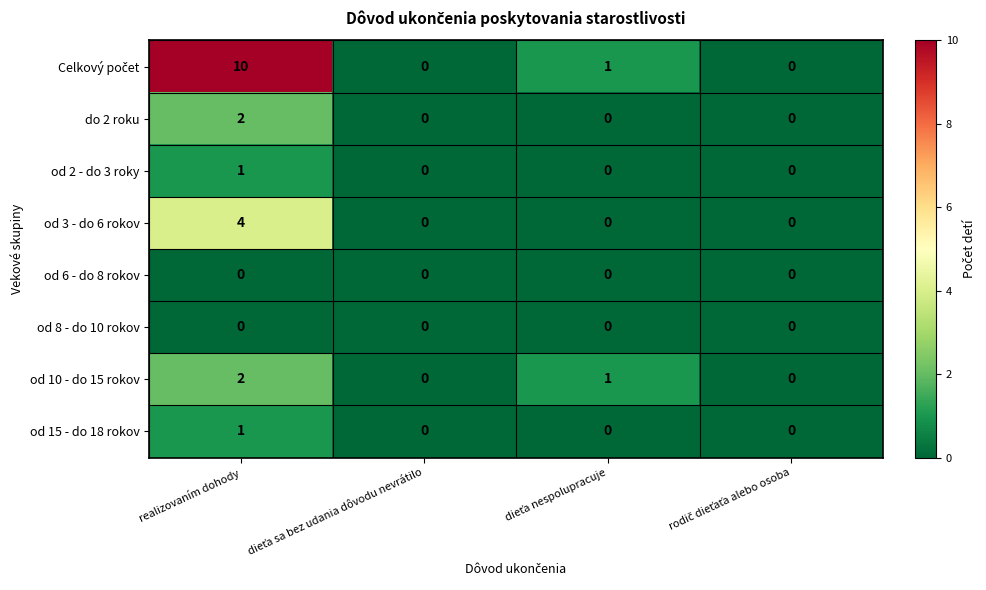

What is the difference between the highest and lowest values at realizovaním dohody?

10